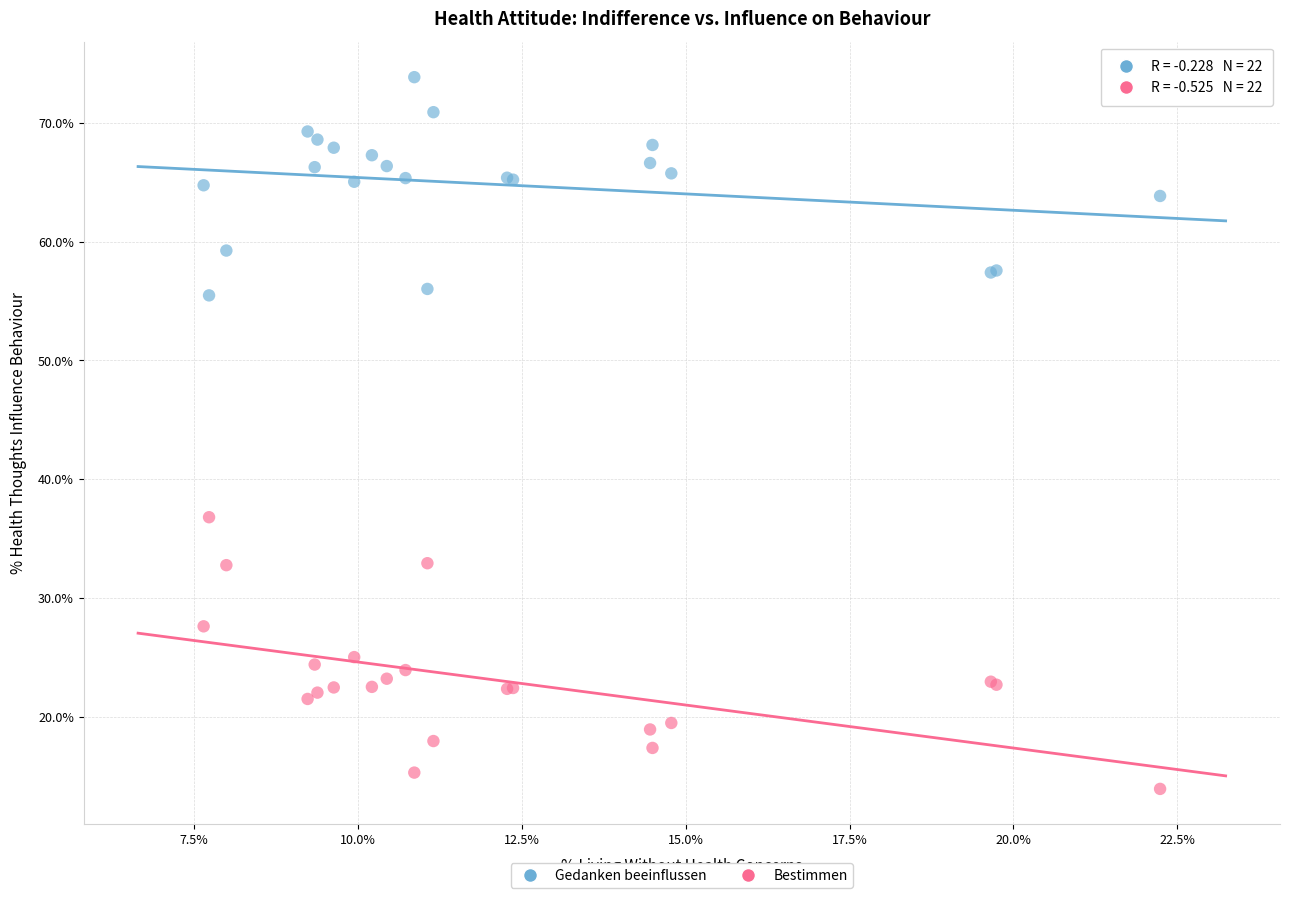

What are all the series names shown in the legend?

Gedanken beeinflussen, Bestimmen